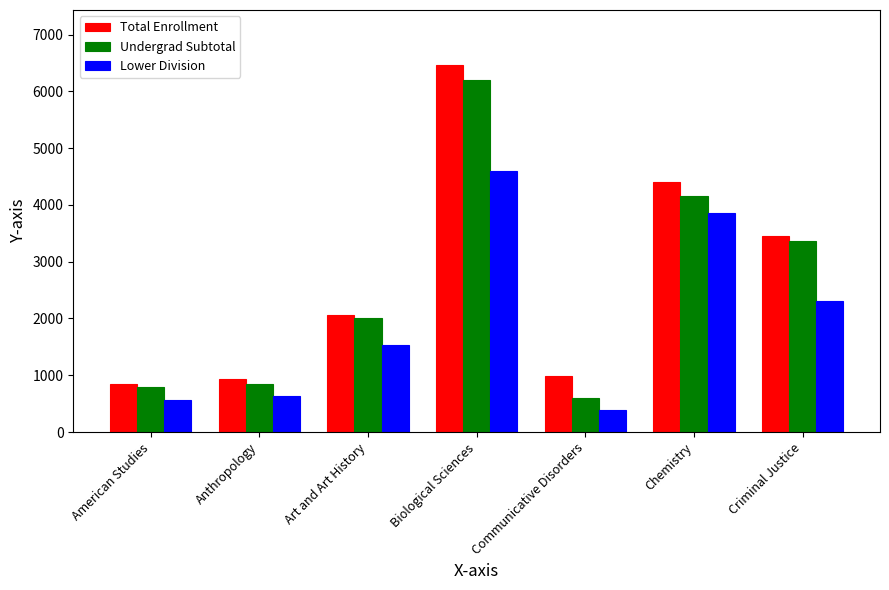

How many bars are there in total?

21